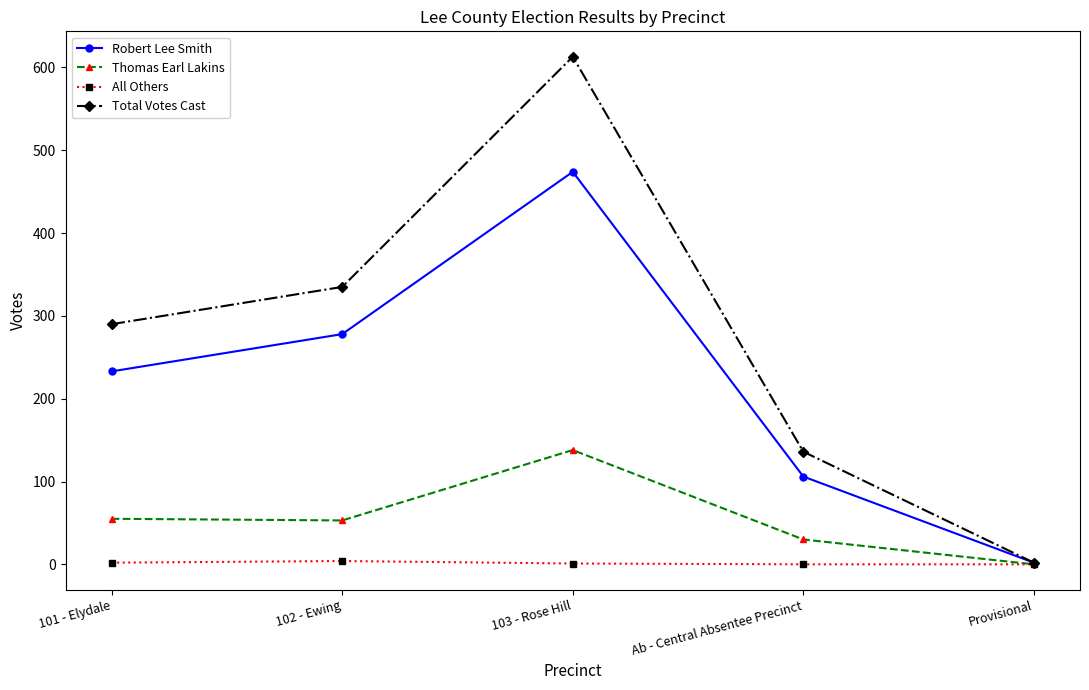

What are all the series names shown in the legend?

Robert Lee Smith, Thomas Earl Lakins, All Others, Total Votes Cast